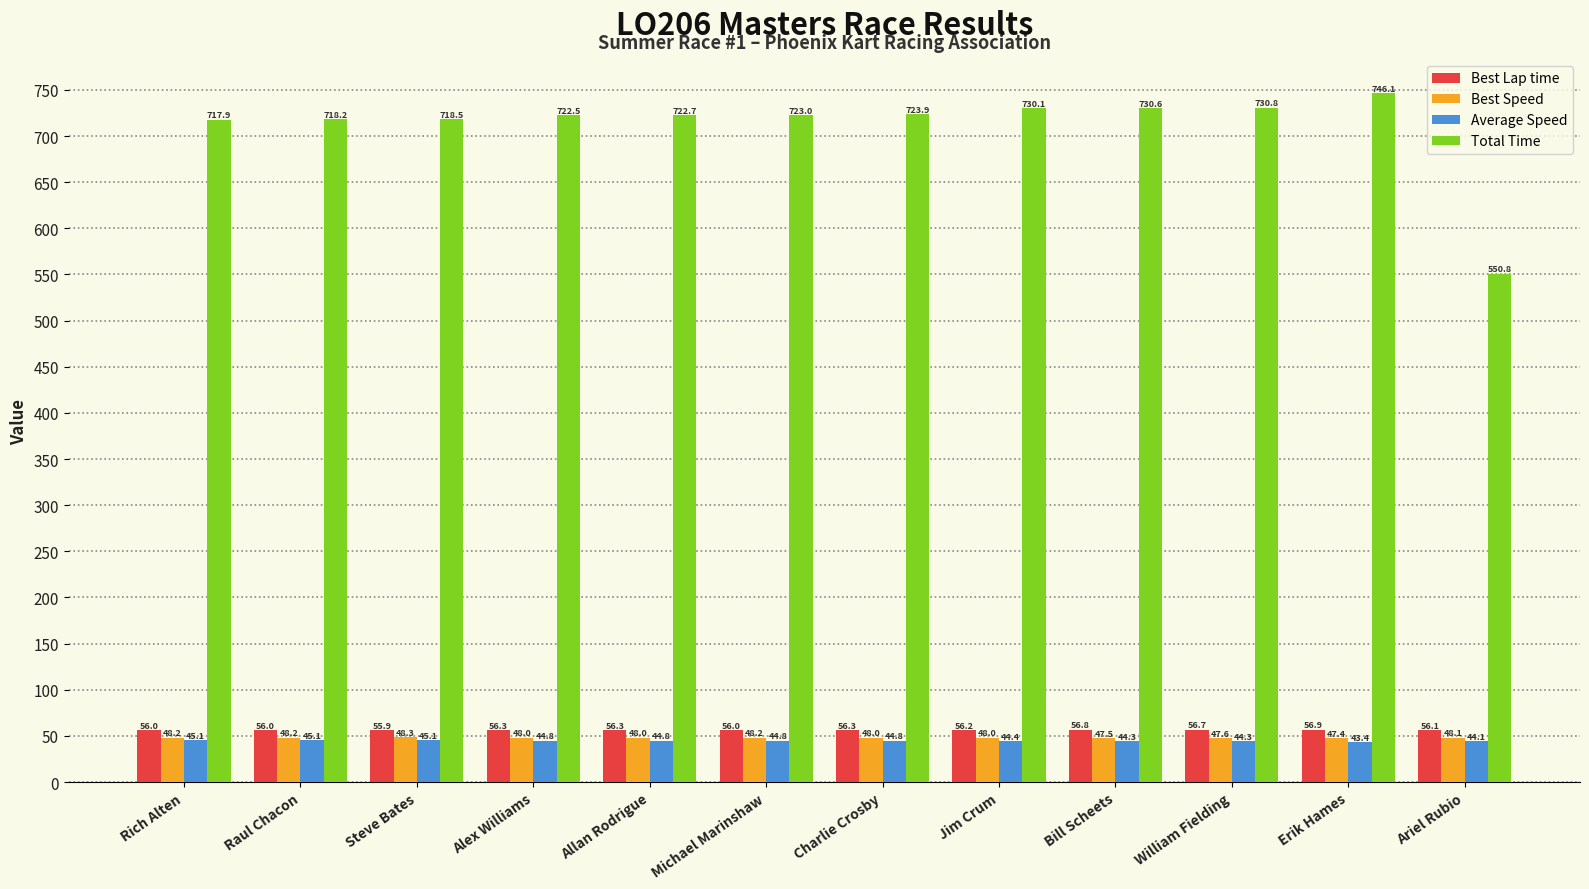

What is the difference between the highest and lowest values at Alex Williams?

677.7